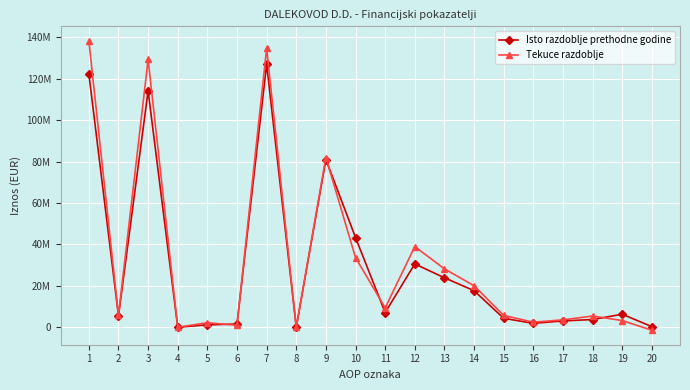

Does the chart have visible grid lines?

Yes